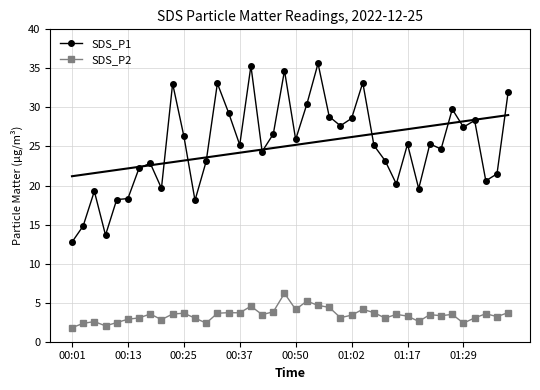

True or false: SDS_P2 has more than 0 points higher than both neighbors.

True